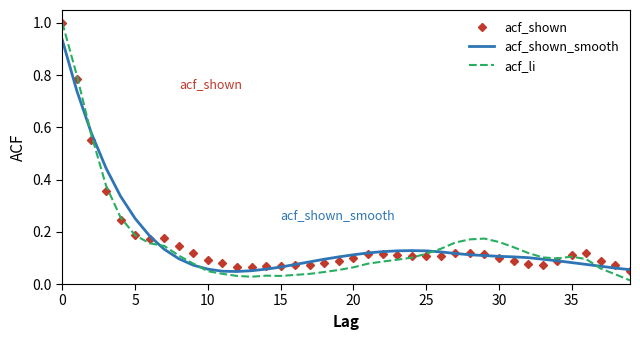

Which series has the widest spread of values?

acf_li